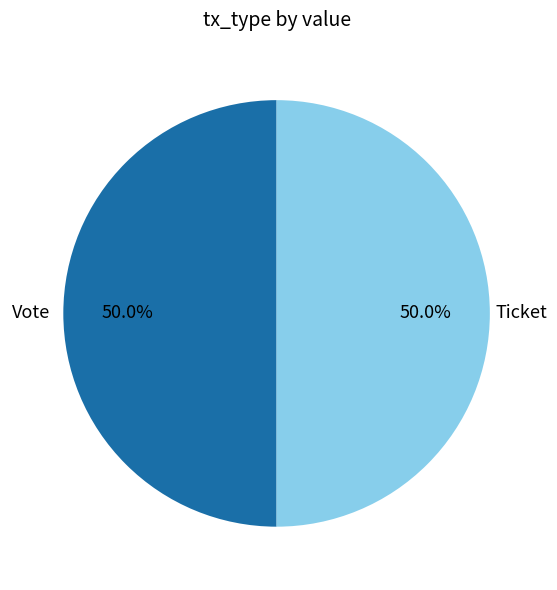

What portion of the pie excludes Ticket?

50.0%